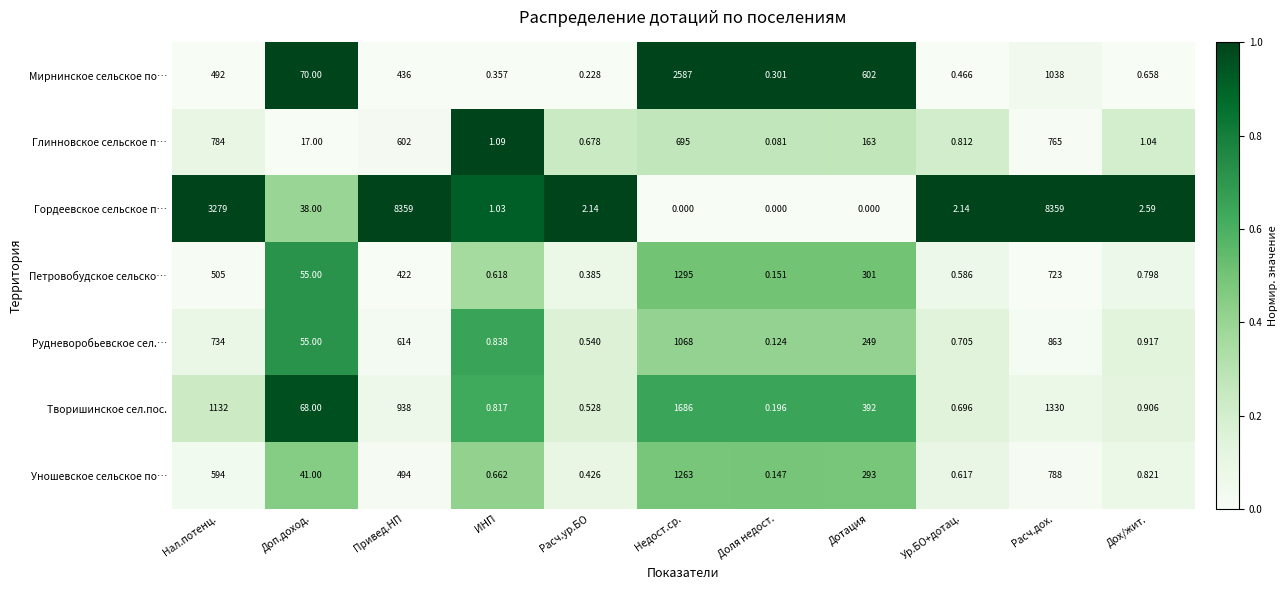

What is the maximum value shown in the chart?

8359.0